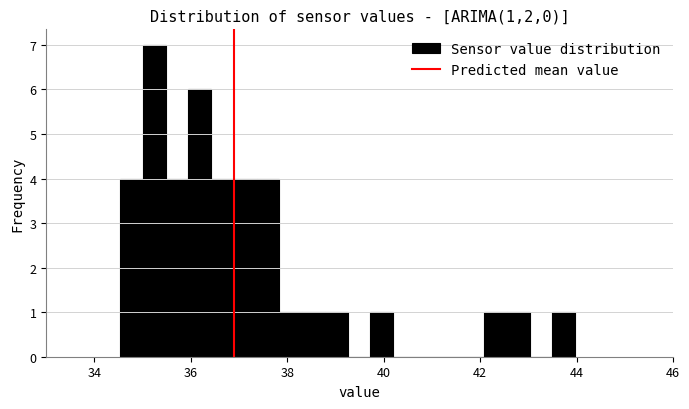

Read against the x-axis, roughly where is the centre of the tallest bar?

35.2